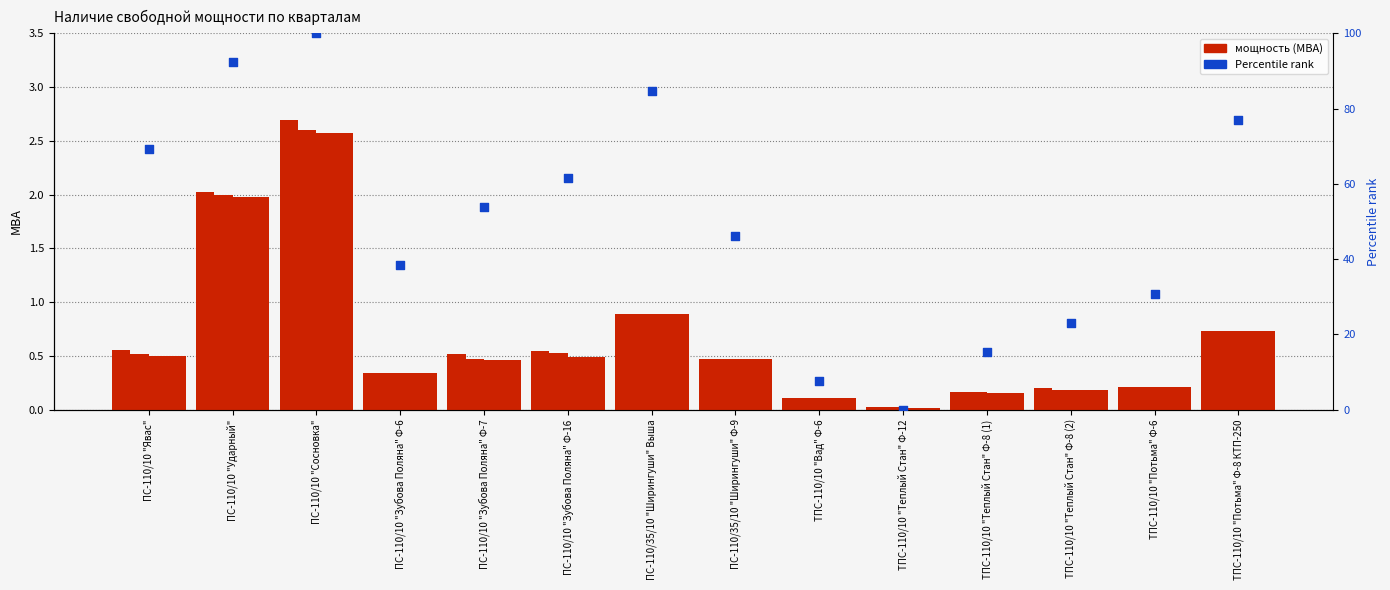

Which series has the widest spread of Y values?

Percentile rank